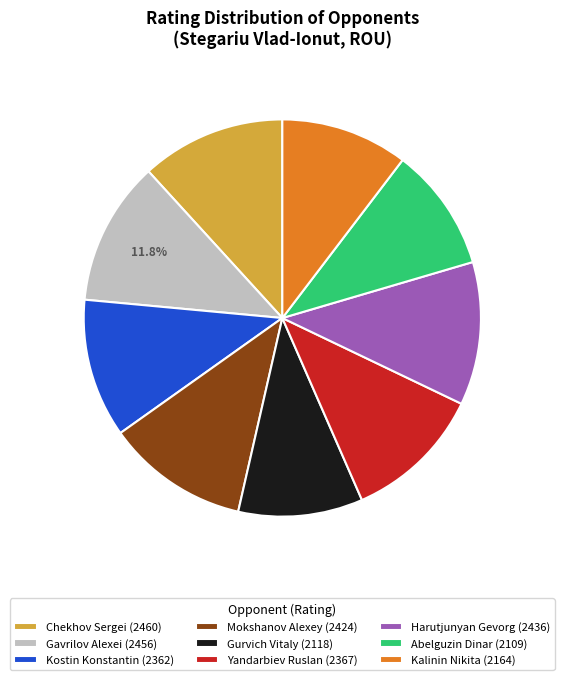

Count the number of slices in the pie.

9